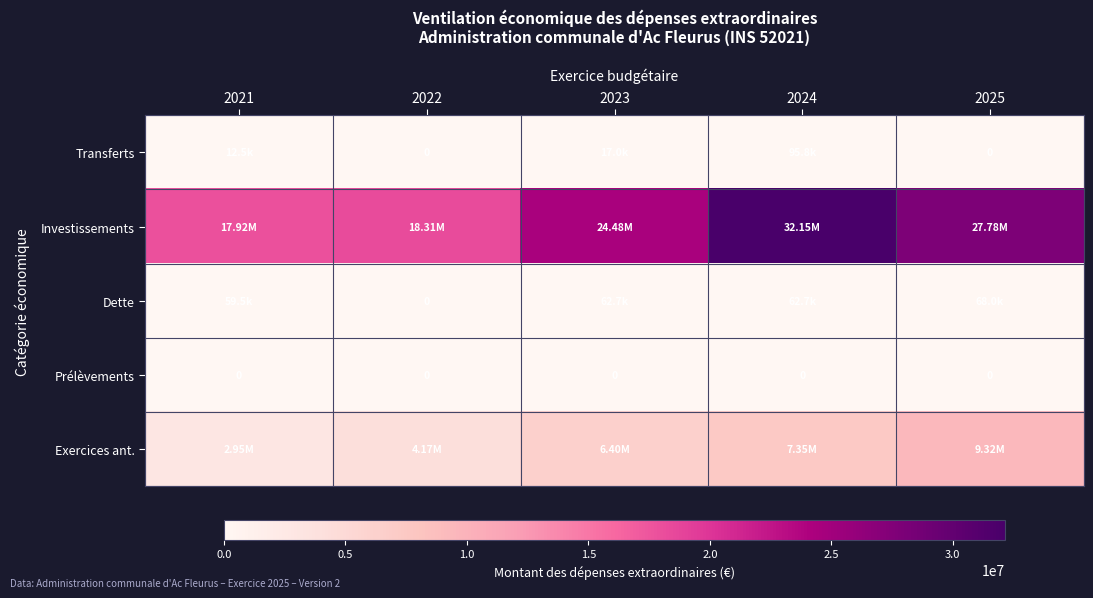

Rank the series by their maximum value, from highest to lowest.

Investissements, Exercices ant., Transferts, Dette, Prélèvements